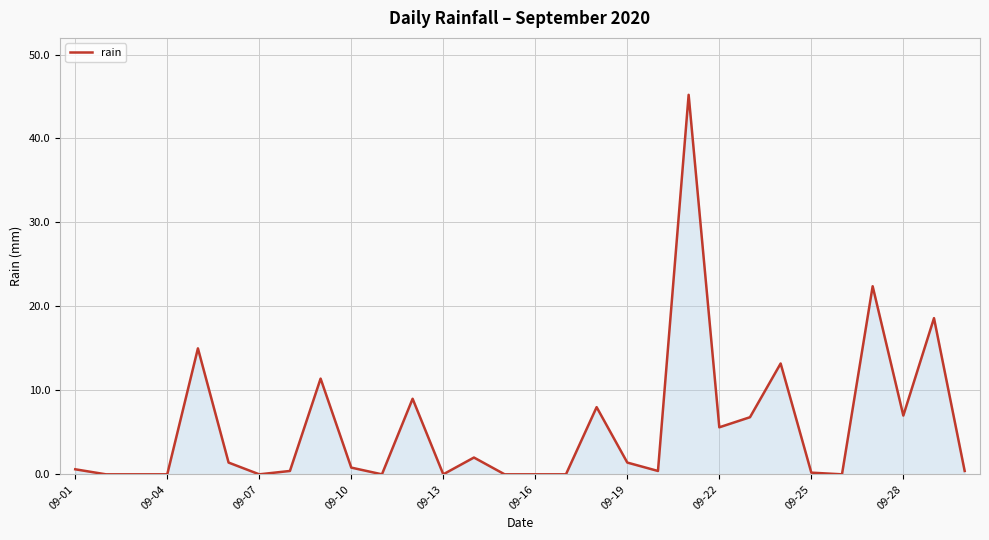

What is the difference between the maximum and minimum values?

45.2